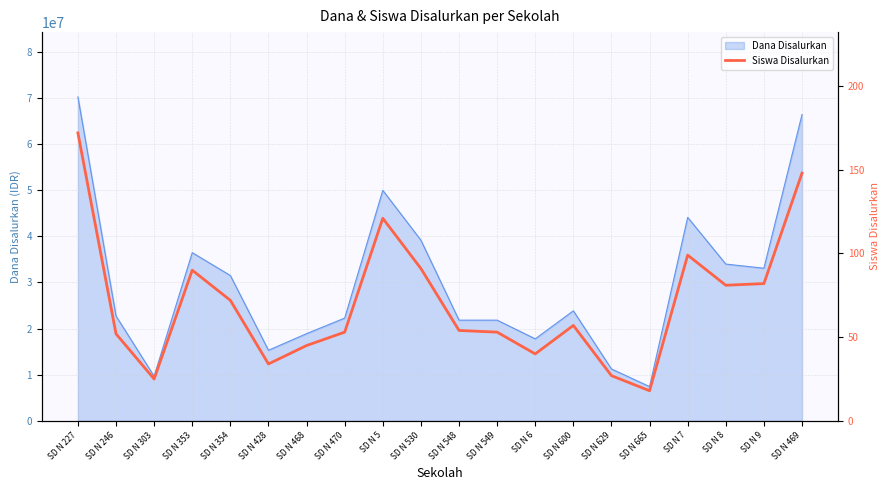

What is the label of the 19th point from the right?

SD N 246